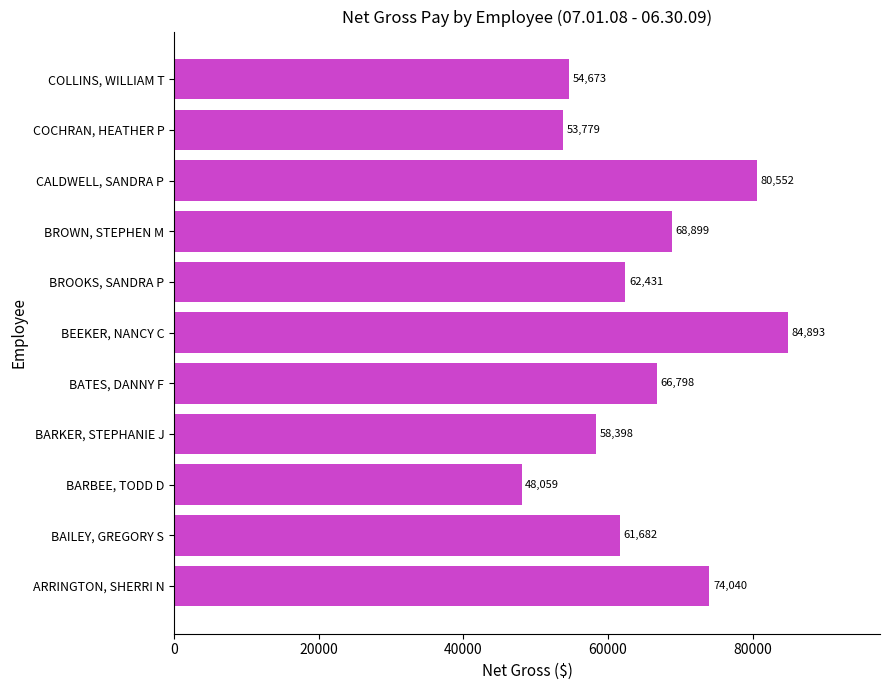

What value does the data have at COLLINS, WILLIAM T?

54673.2